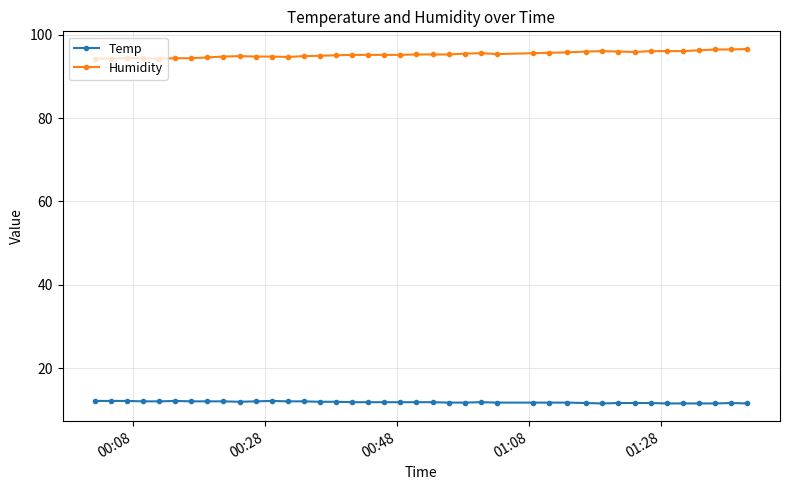

What is the difference between the second highest and minimum values in the Humidity series?

2.2